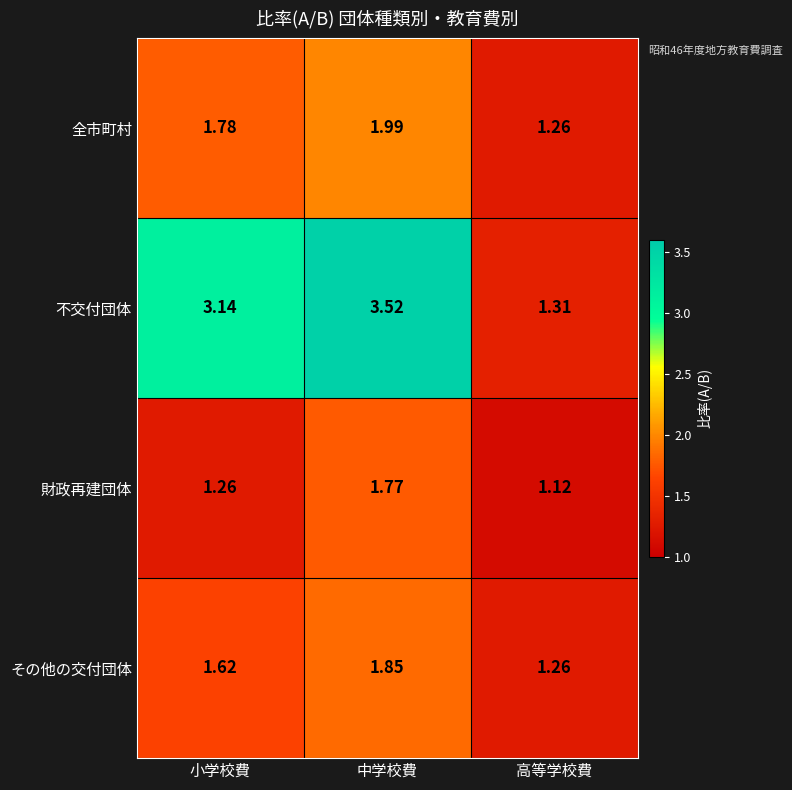

Which category has the highest value in the その他の交付団体 series?

中学校費